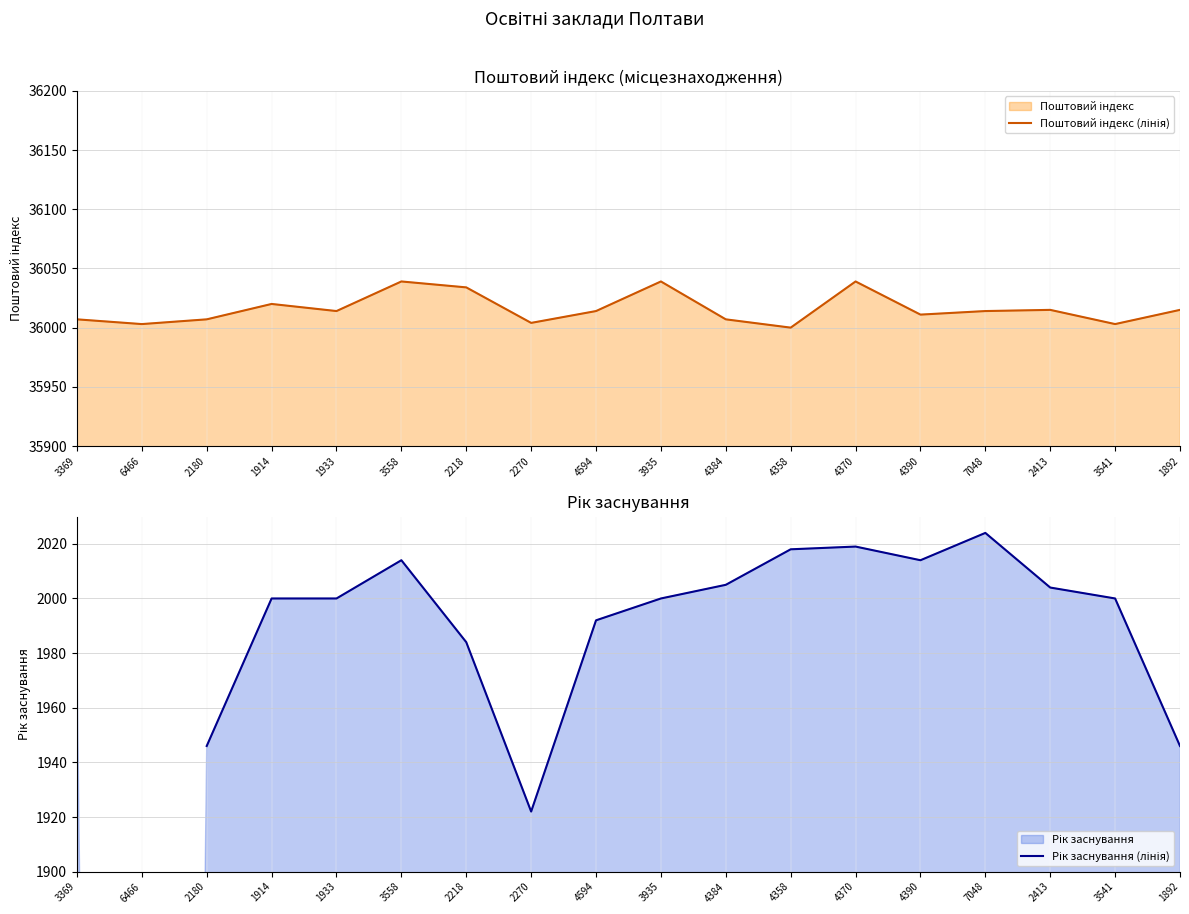

Count the number of data series in this chart.

2